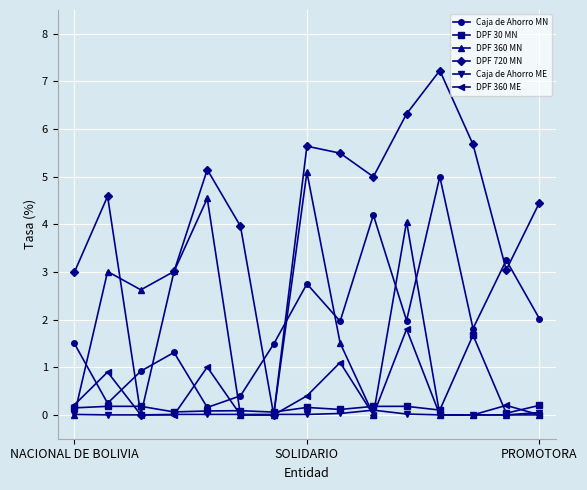

What is the sum of all DPF 30 MN values?

3.4